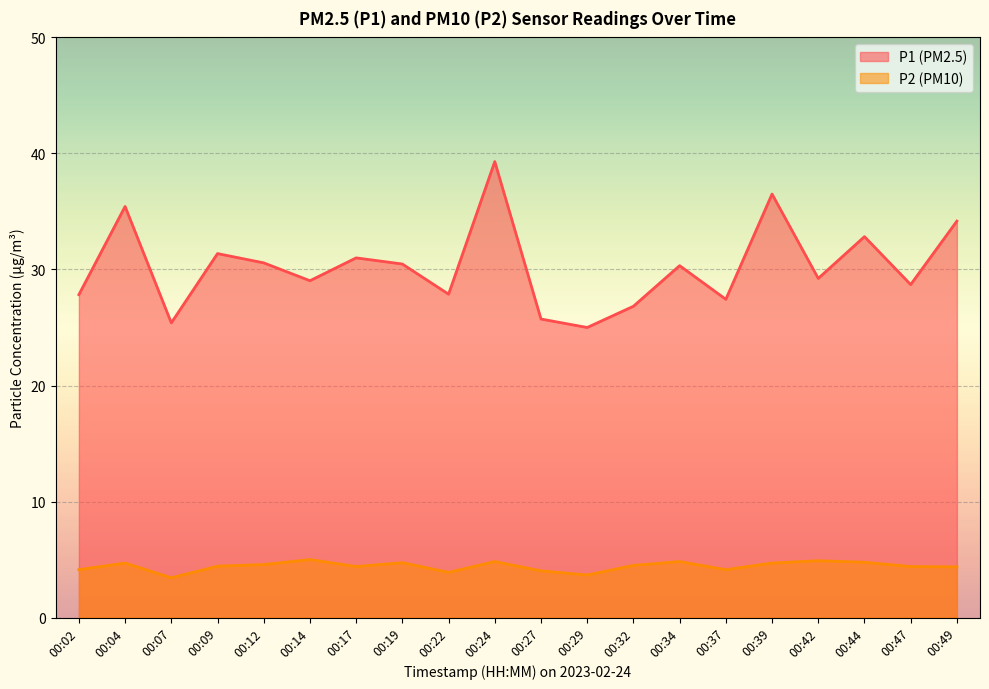

Rank the series by their average value, from highest to lowest.

P1 (PM2.5), P2 (PM10)